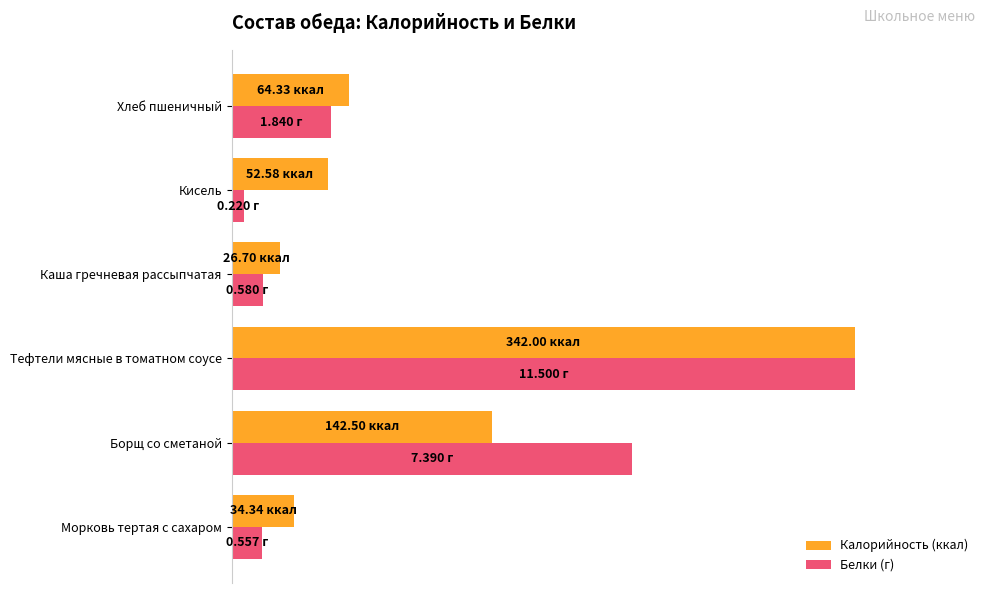

How many bars are there in total?

12